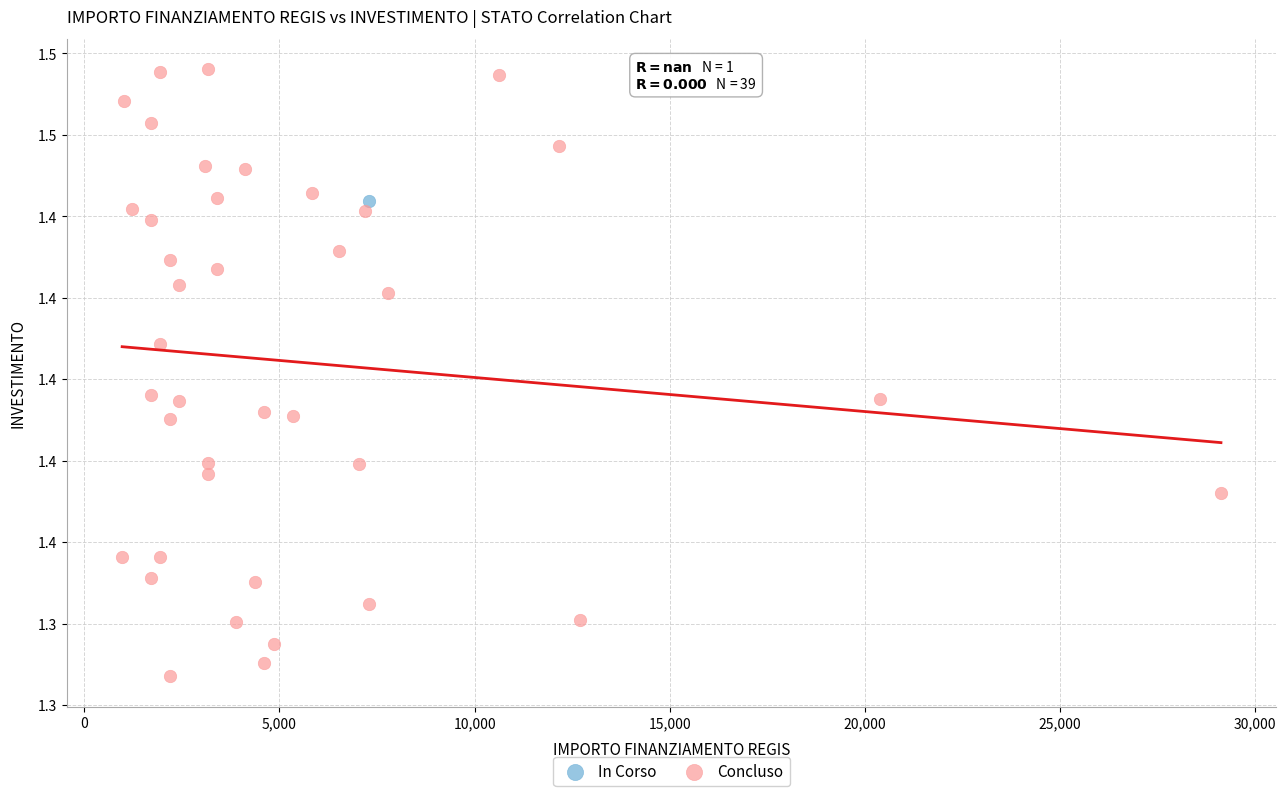

What are all the series names shown in the legend?

In Corso, Concluso